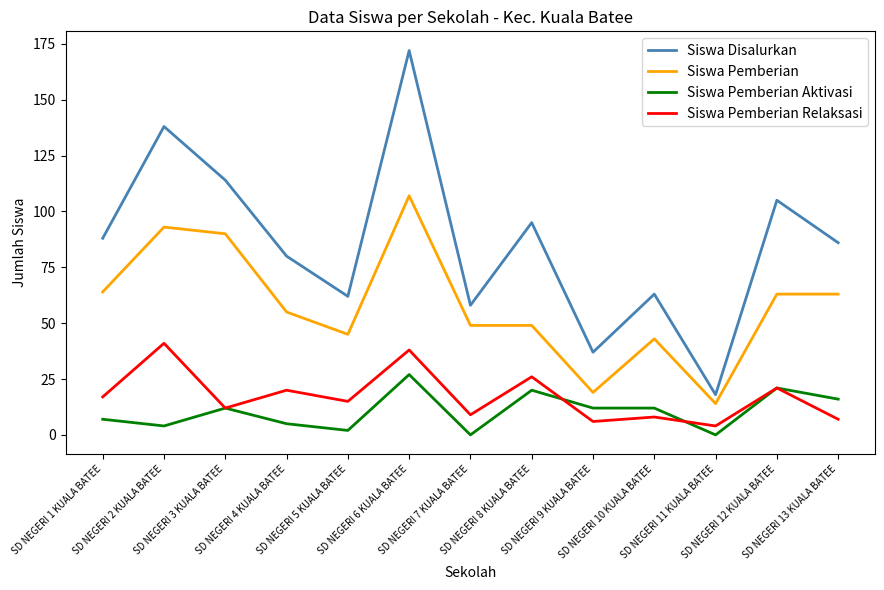

What is the maximum value shown in the chart?

172